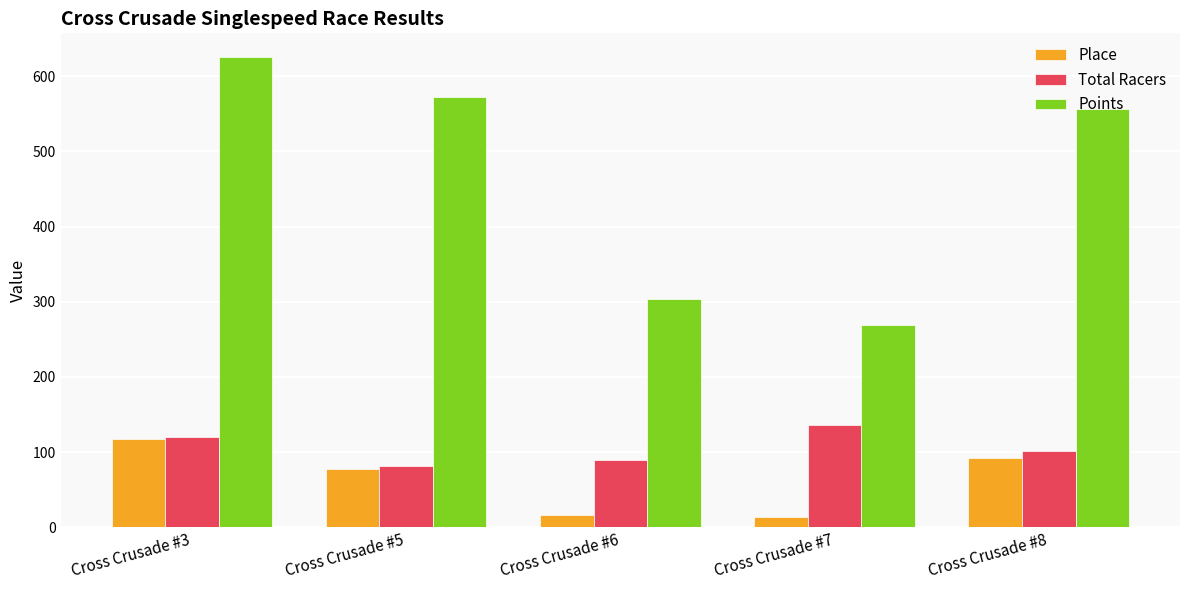

How many bars are there in total?

15